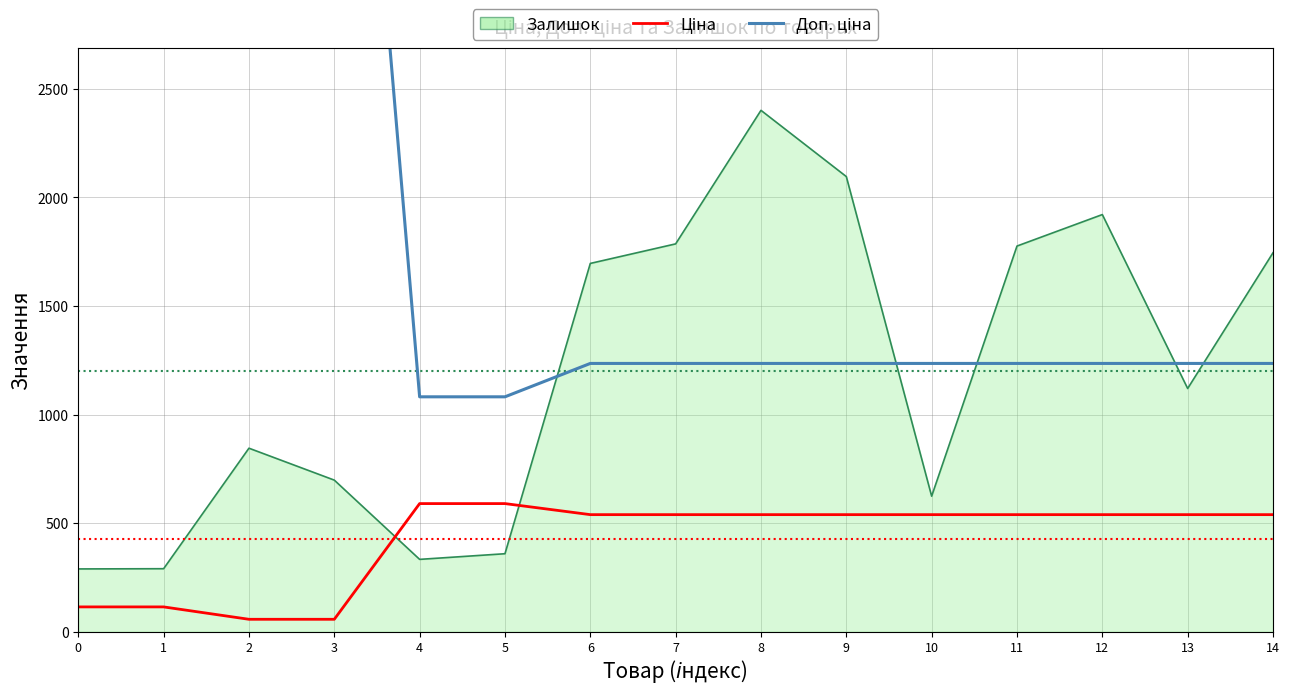

Is the value of Доп. ціна at 12 greater than the value of Ціна at 9?

Yes